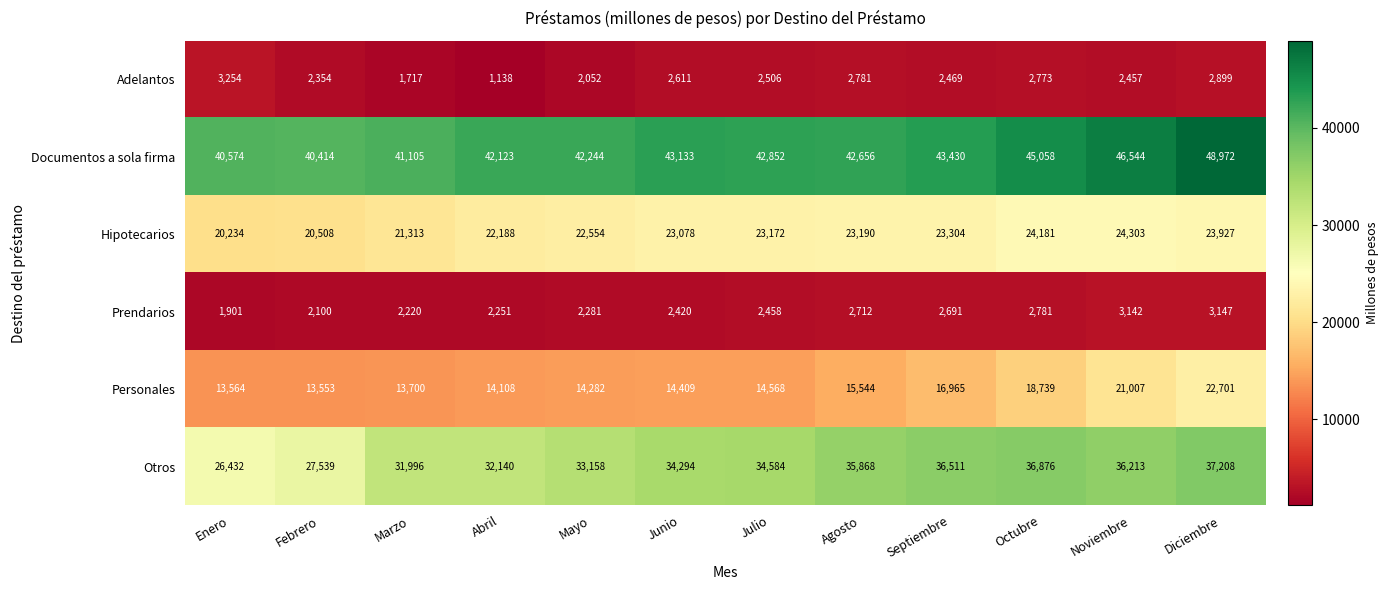

What is the difference between the Personales values at Mayo and Septiembre?

2683